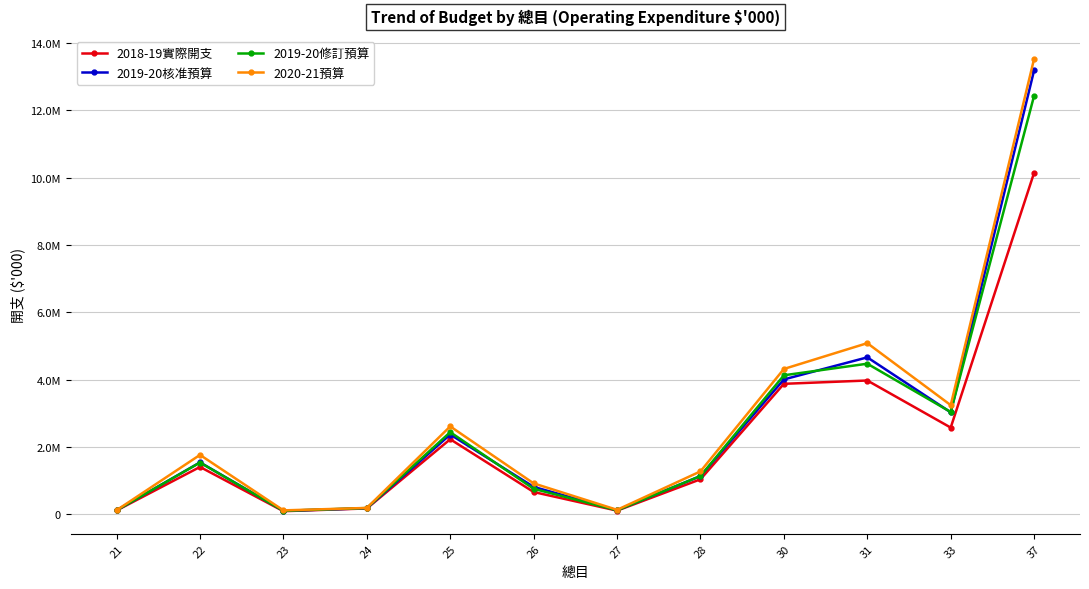

True or false: 2020-21預算 has more than 0 points higher than both neighbors.

True